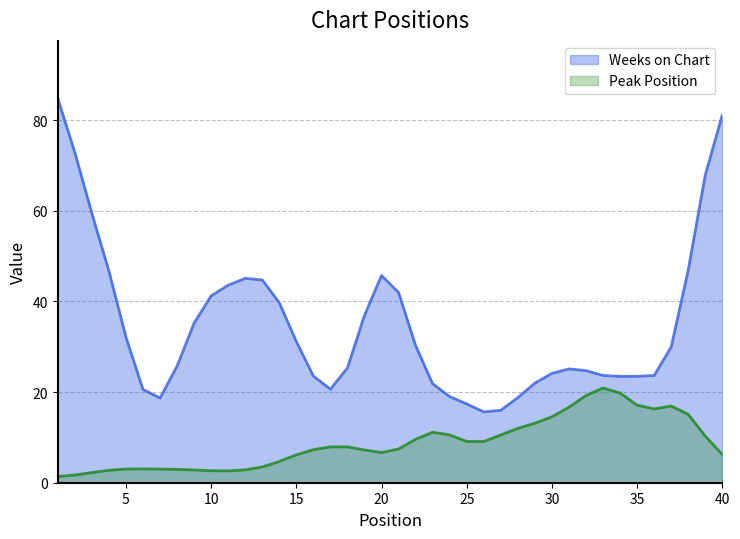

Which series has the widest spread of values?

Weeks on Chart